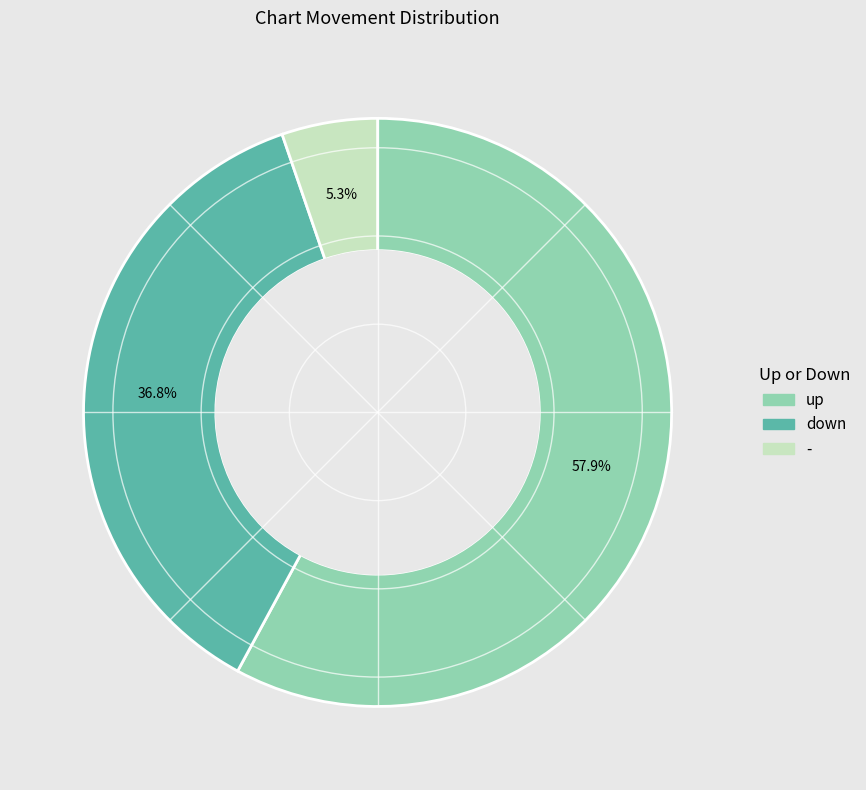

To the nearest percent, what is the average slice percentage?

33%